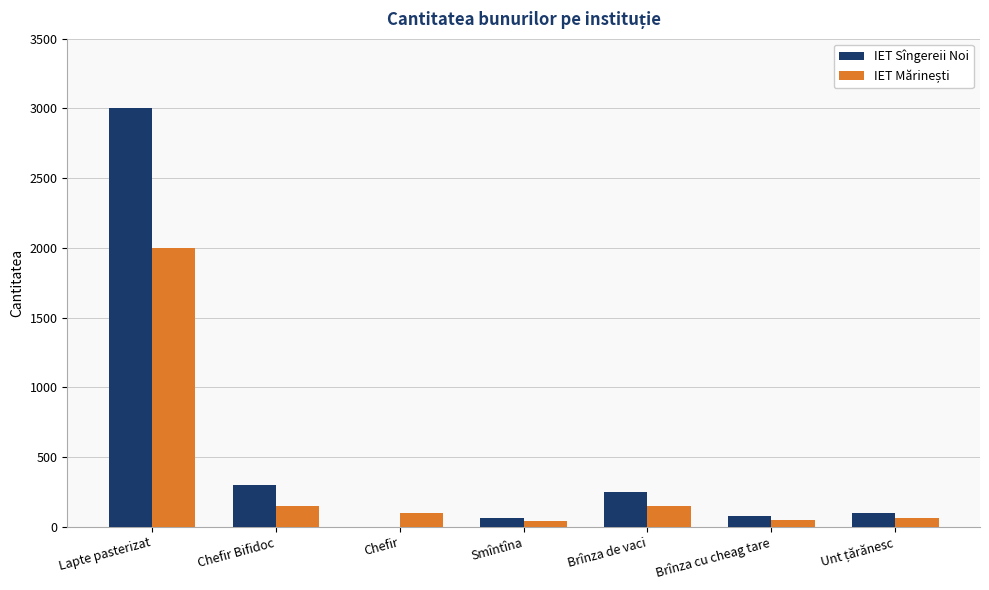

What is the sum of all IET Sîngereii Noi values?

3790